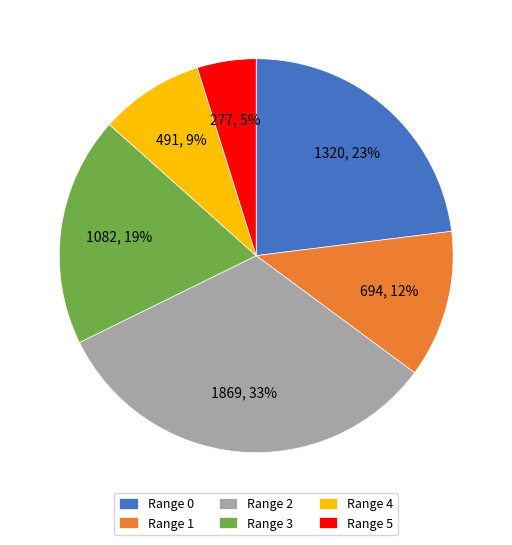

What is the largest slice in the pie chart?

Range 2